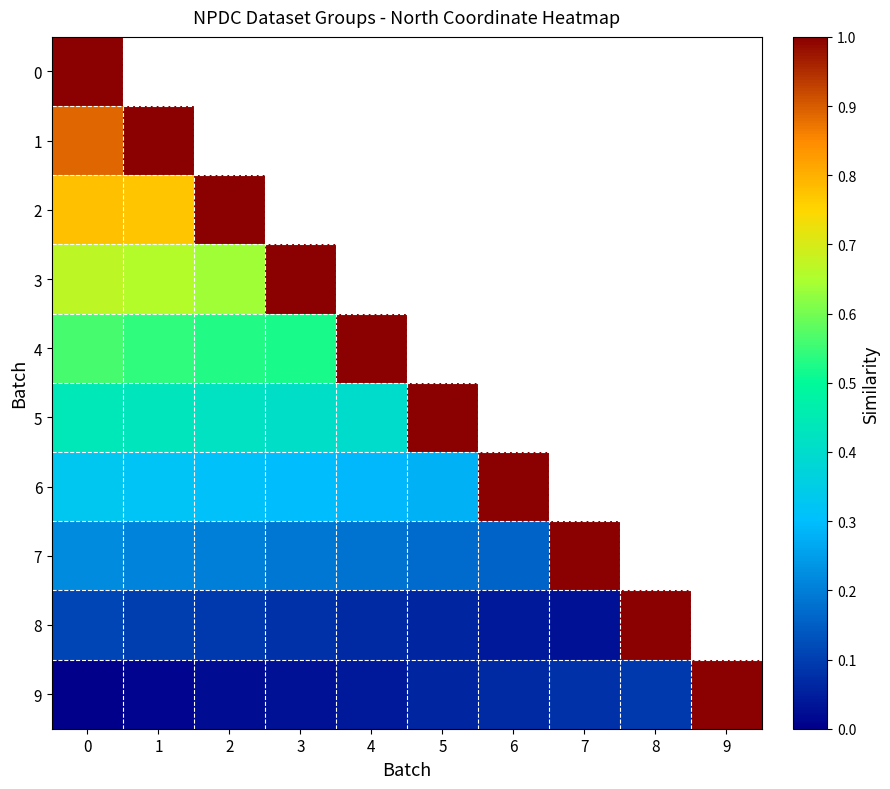

Is the value of 5 at 1 greater than the value of 8 at 4?

Yes